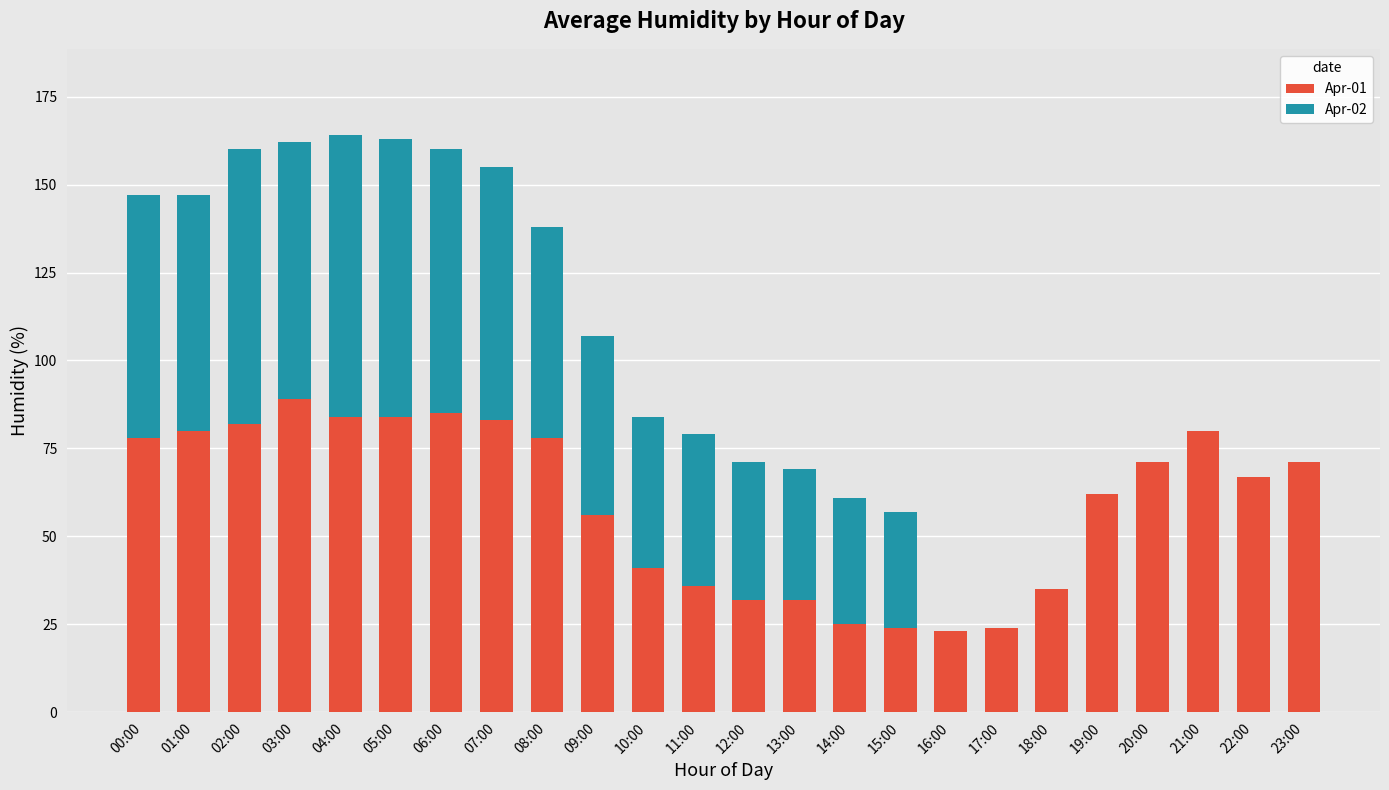

True or false: Apr-01 has a value of 125 at 04:00.

False